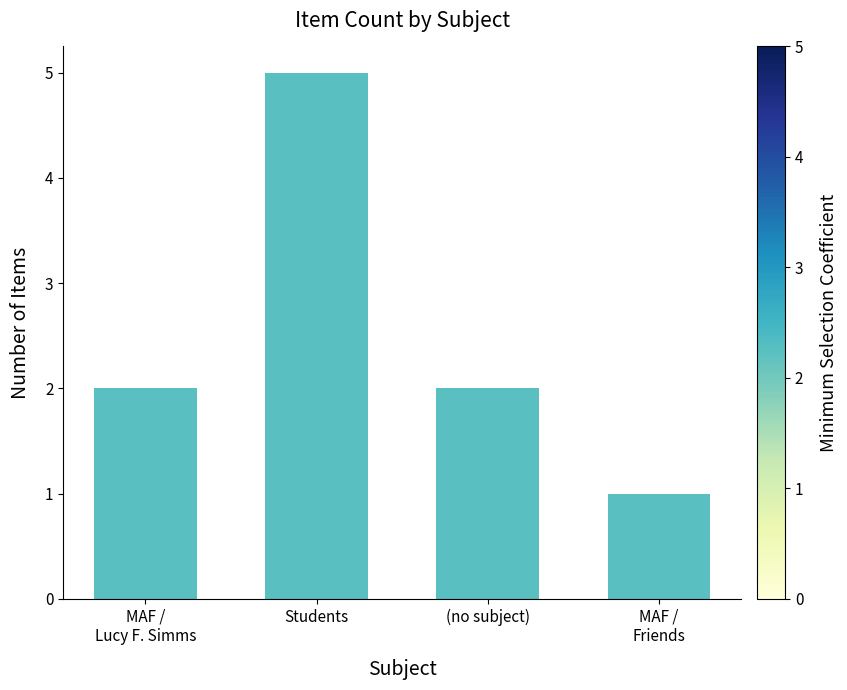

Reading left to right, extract all data points from this chart.

MAF /
Lucy F. Simms=2	Students=5	(no subject)=2	MAF /
Friends=1